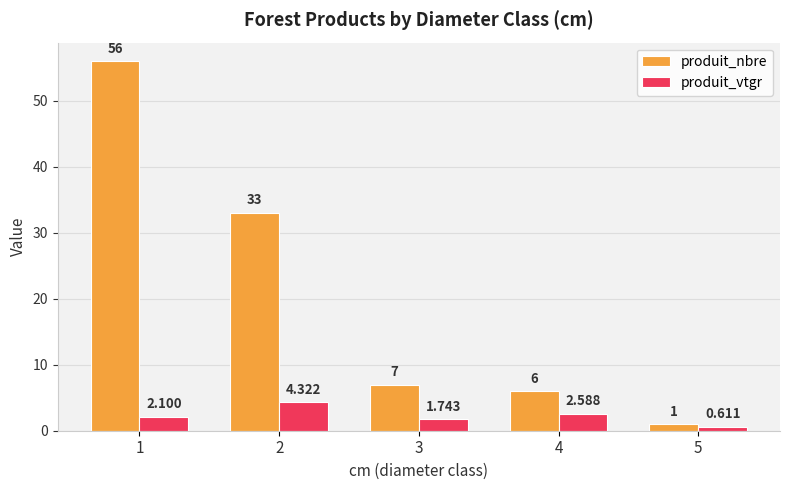

Read the produit_nbre value at 1.

56.0